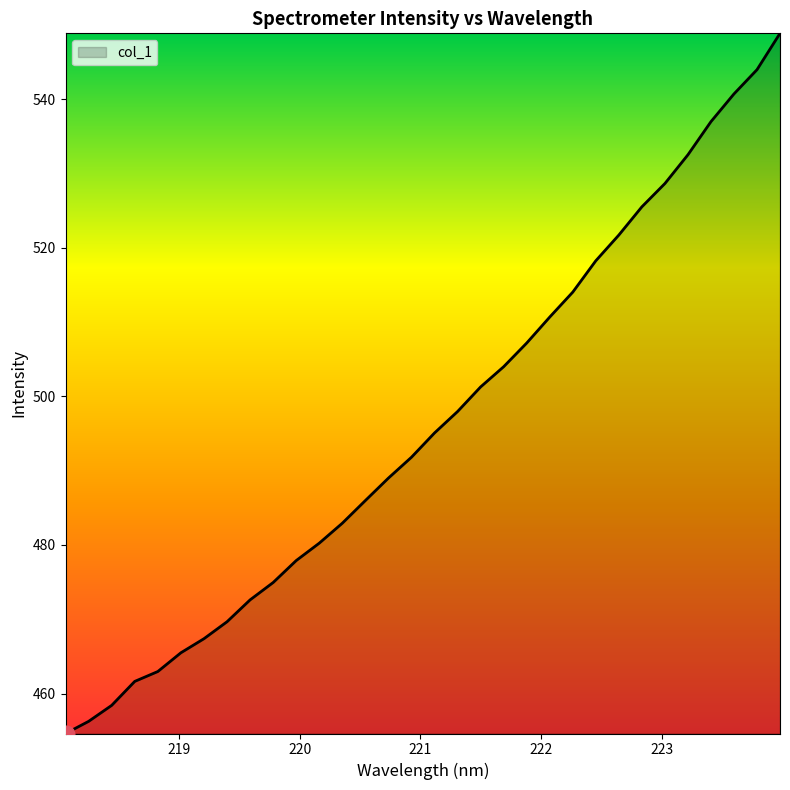

What is the maximum value shown in the chart?

548.9